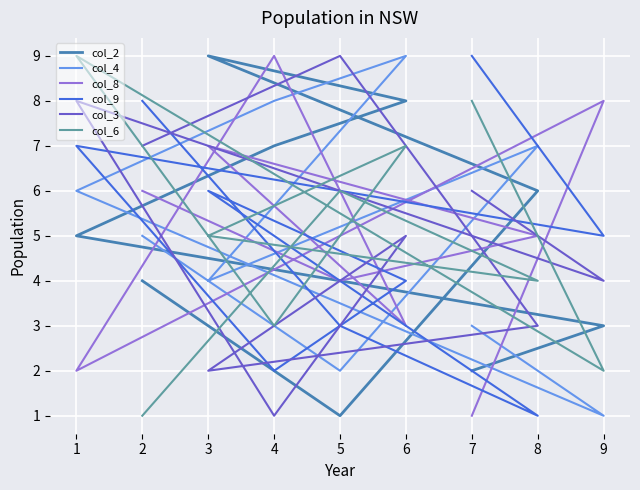

What is the difference between the maximum and minimum values in the col_8 series?

8